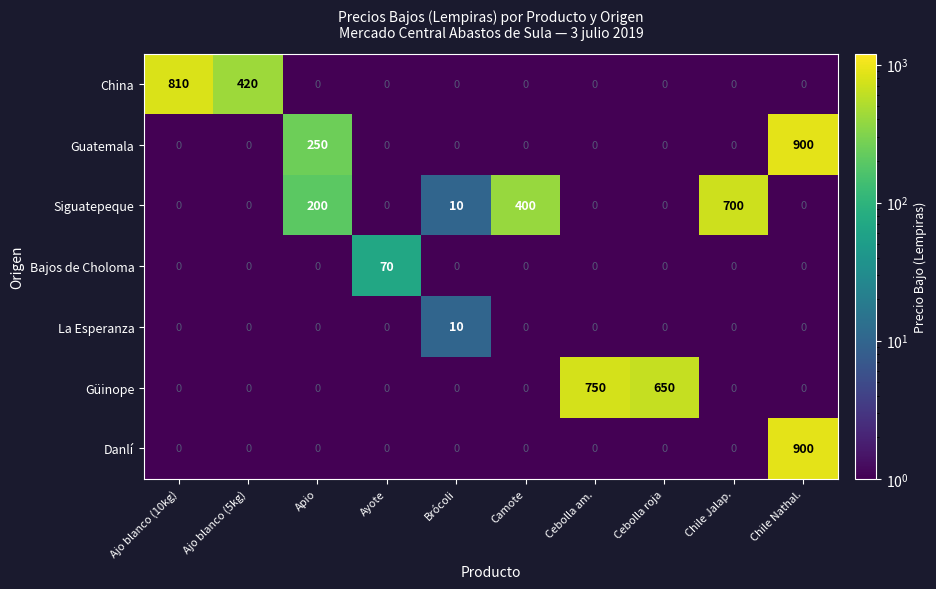

Which category has the highest value across all series?

Chile Nathal.